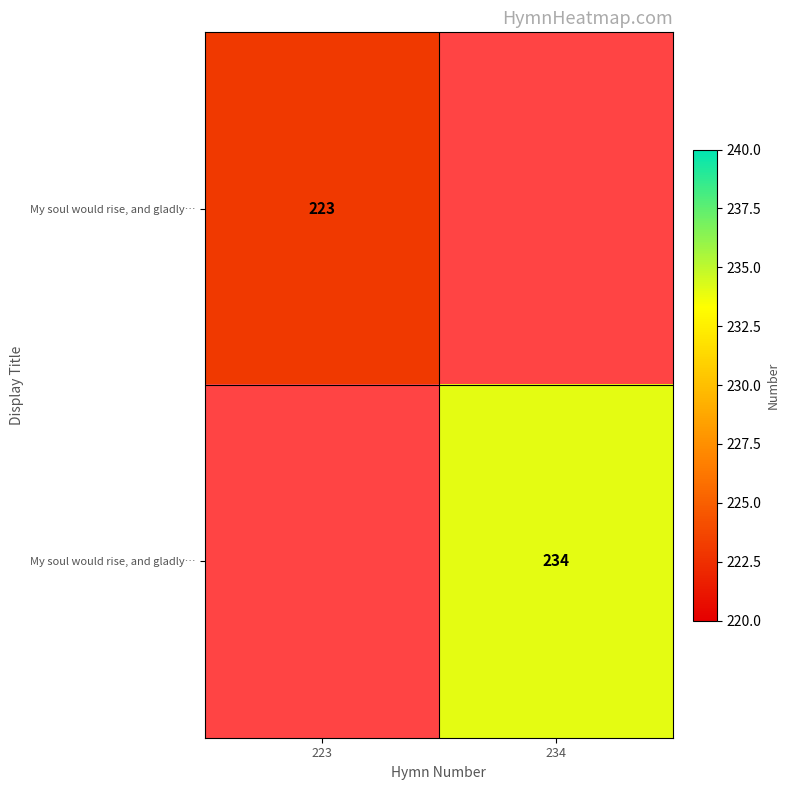

Which has a higher value, 223 or 234?

234